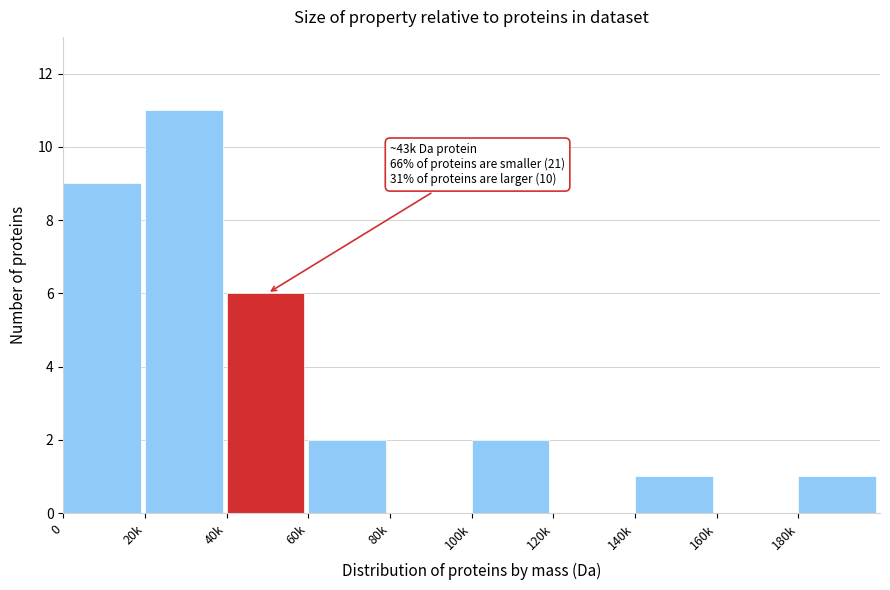

Reading left to right, what are all the values shown in this chart?

0=9	20k=11	40k=6	60k=2	80k=0	100k=2	120k=0	140k=1	160k=0	180k=1